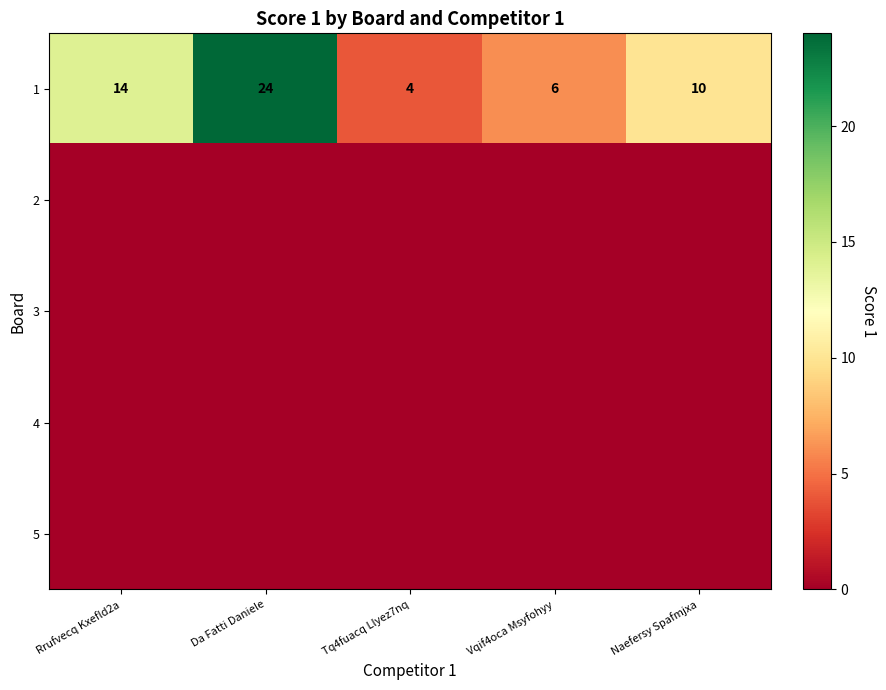

Is it true that 1 equals 6 at Vqif4oca Msyfohyy?

True